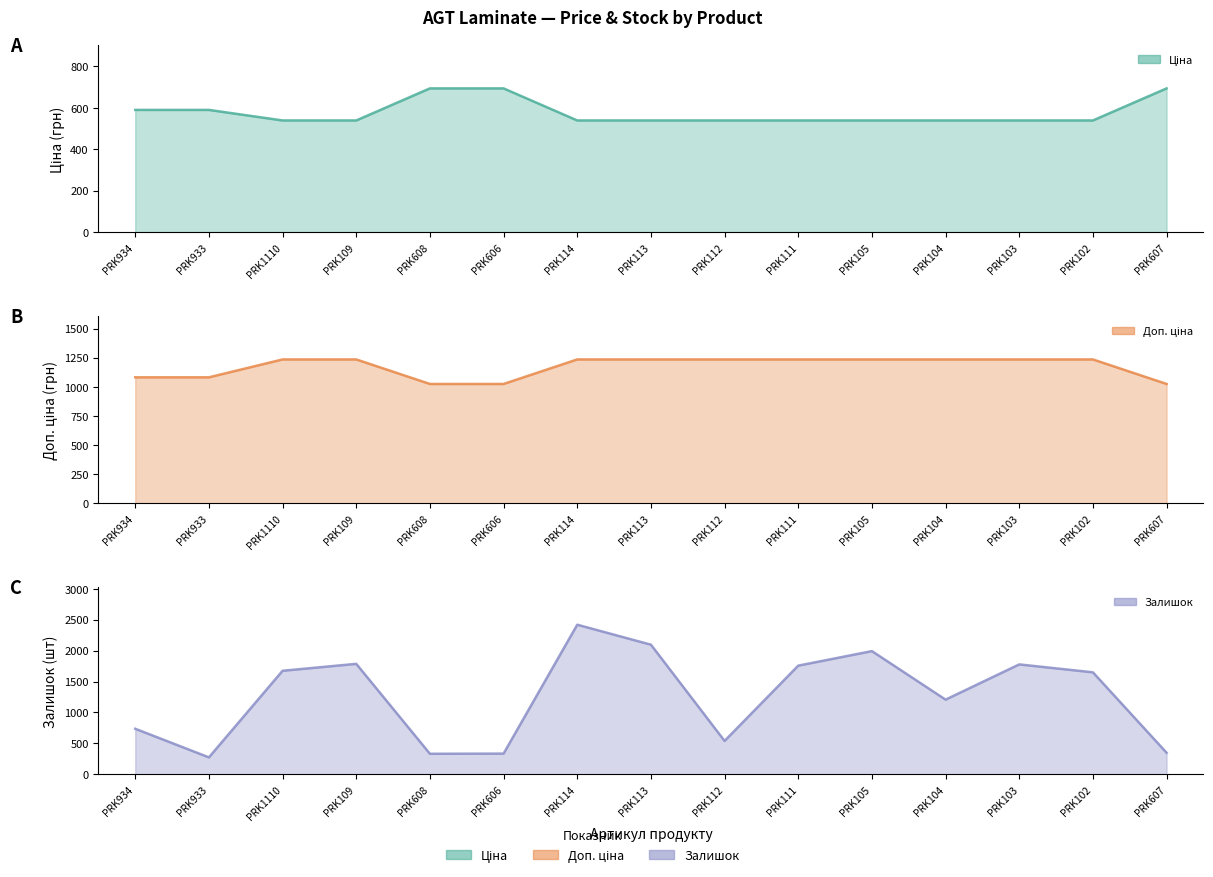

At PRK113, list the series in order from largest to smallest.

Залишок, Доп. ціна, Ціна